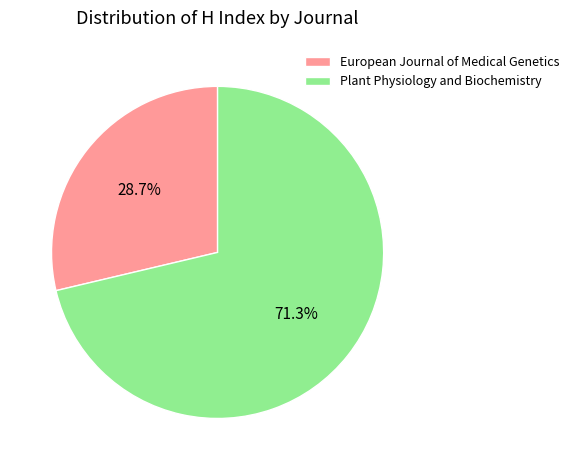

What is the ratio of the value at Plant Physiology and Biochemistry to the value at European Journal of Medical Genetics?

2.5